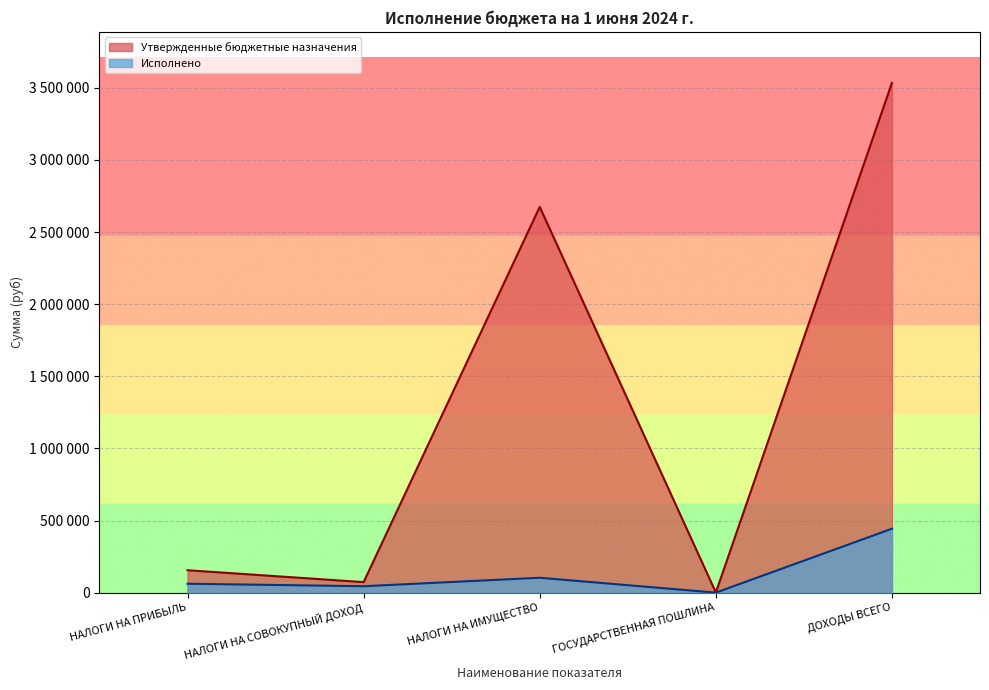

Reading right to left, extract all data points from this chart.

Утвержденные бюджетные назначения: ДОХОДЫ ВСЕГО=3534245.0	ГОСУДАРСТВЕННАЯ ПОШЛИНА=1400.0	НАЛОГИ НА ИМУЩЕСТВО=2674000.0	НАЛОГИ НА СОВОКУПНЫЙ ДОХОД=73200.0	НАЛОГИ НА ПРИБЫЛЬ=155600.0
Исполнено: ДОХОДЫ ВСЕГО=443283.7	ГОСУДАРСТВЕННАЯ ПОШЛИНА=300.0	НАЛОГИ НА ИМУЩЕСТВО=103361.0	НАЛОГИ НА СОВОКУПНЫЙ ДОХОД=44748.3	НАЛОГИ НА ПРИБЫЛЬ=61971.6